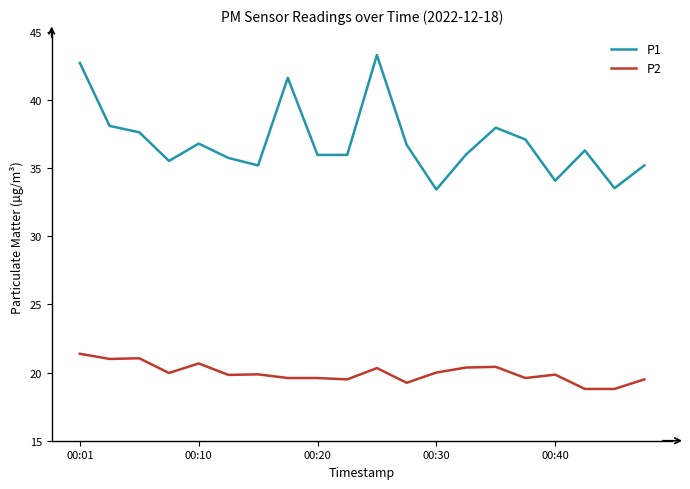

Which series has the widest spread of values?

P1